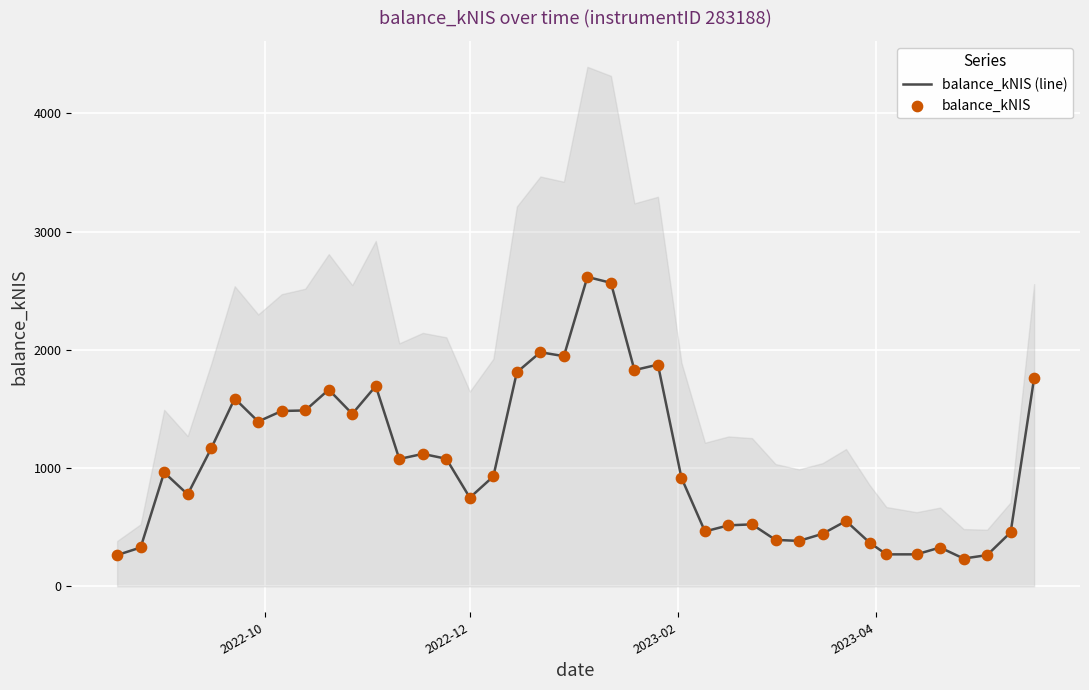

Which series reaches the maximum Y coordinate?

balance_kNIS (line)